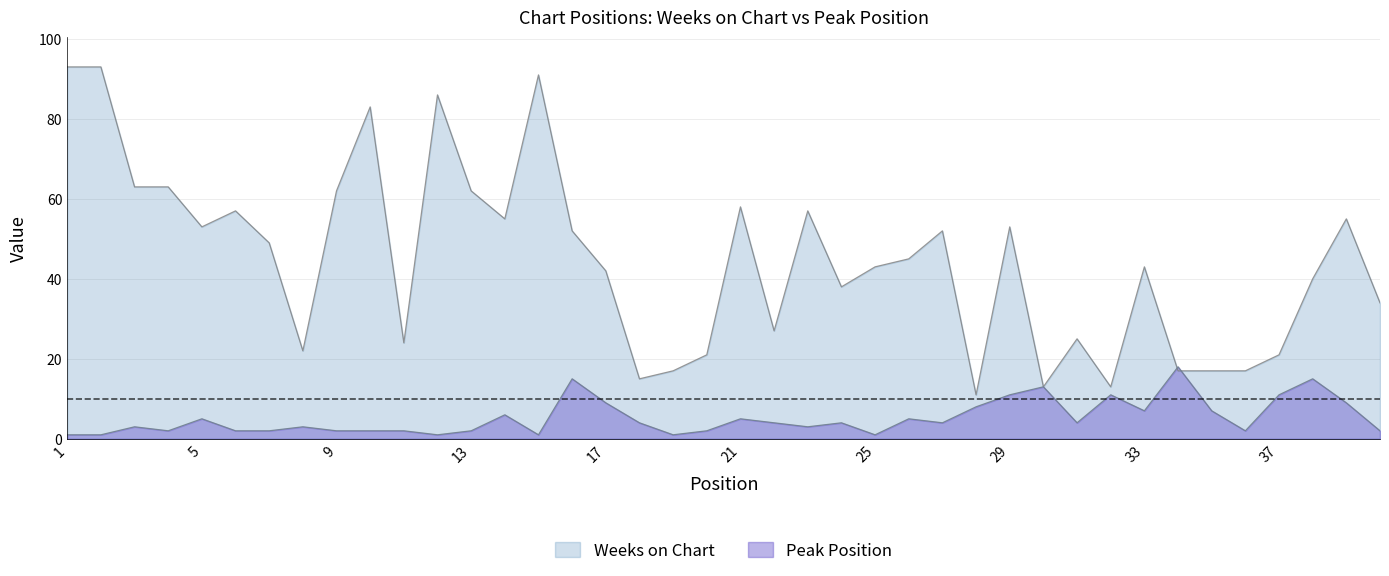

How many distinct data groups are displayed?

2